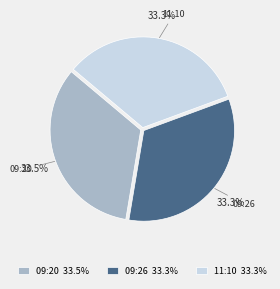

What is the ratio of the value at 09:26 33.3% to the value at 09:20 33.5%?

1.0